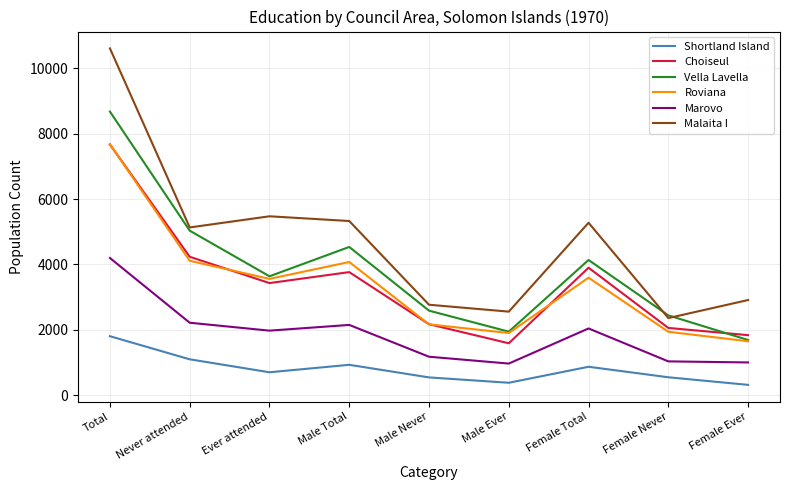

True or false: Shortland Island and Marovo intersect in this chart.

False